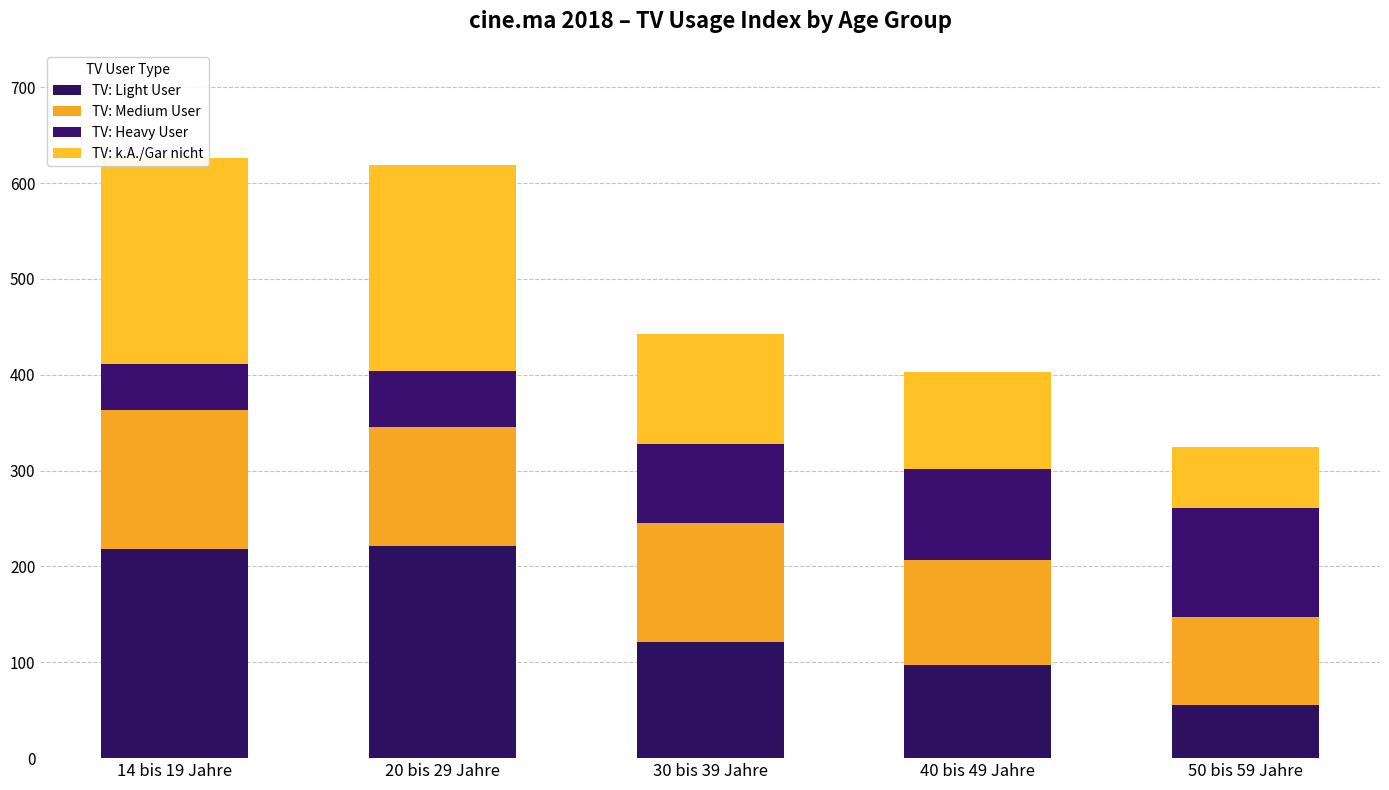

How many categories are shown in the chart?

5